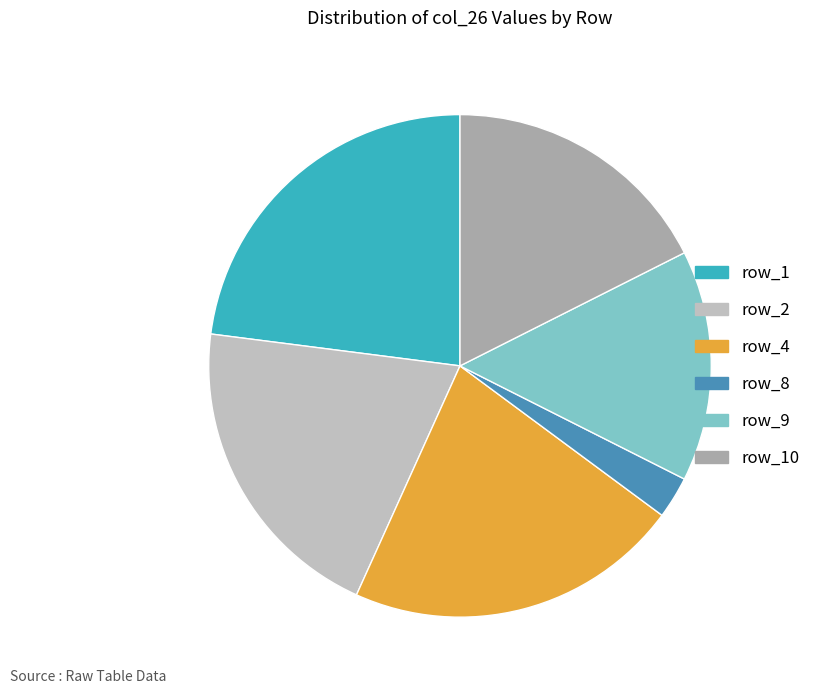

Rank the categories by value from lowest to highest.

row_8, row_9, row_10, row_2, row_4, row_1